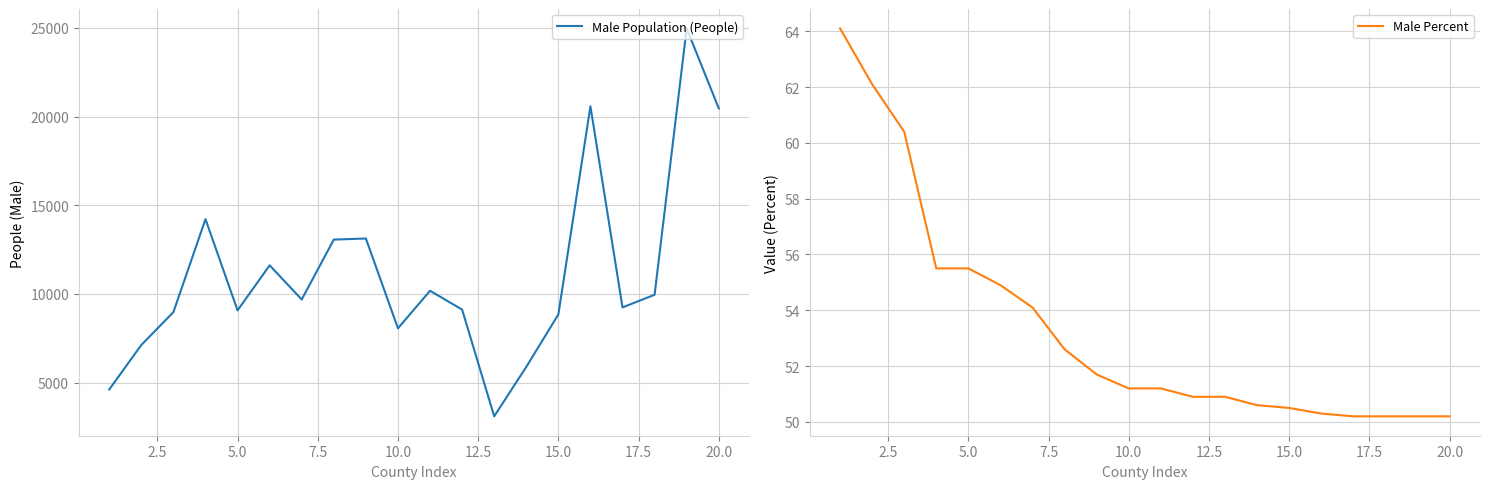

Rank the series by their maximum value, from lowest to highest.

Male Percent, Male Population (People)